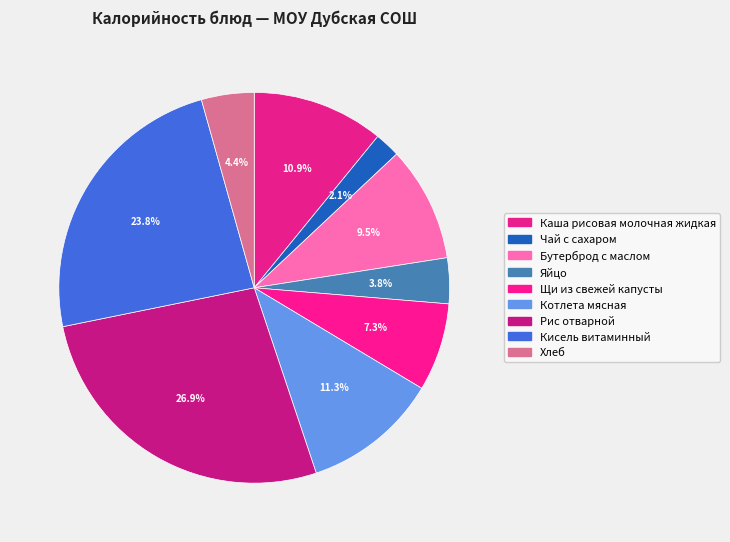

Rank the categories by value from highest to lowest.

Рис отварной, Кисель витаминный, Котлета мясная, Каша рисовая молочная жидкая, Бутерброд с маслом, Щи из свежей капусты, Хлеб, Яйцо, Чай с сахаром